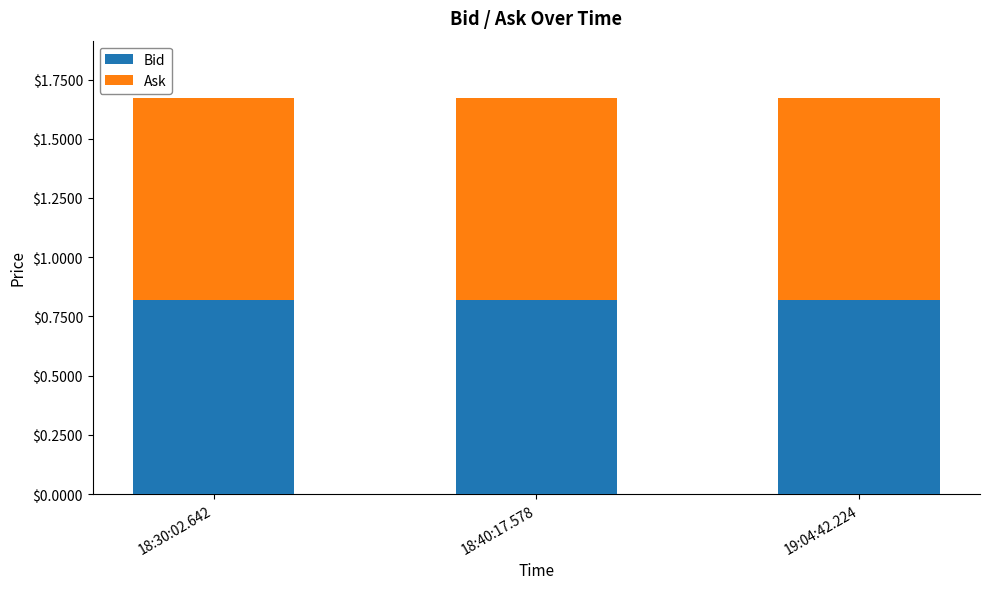

The Bid series shows 0.4 at 18:40:17.578. True or false?

False